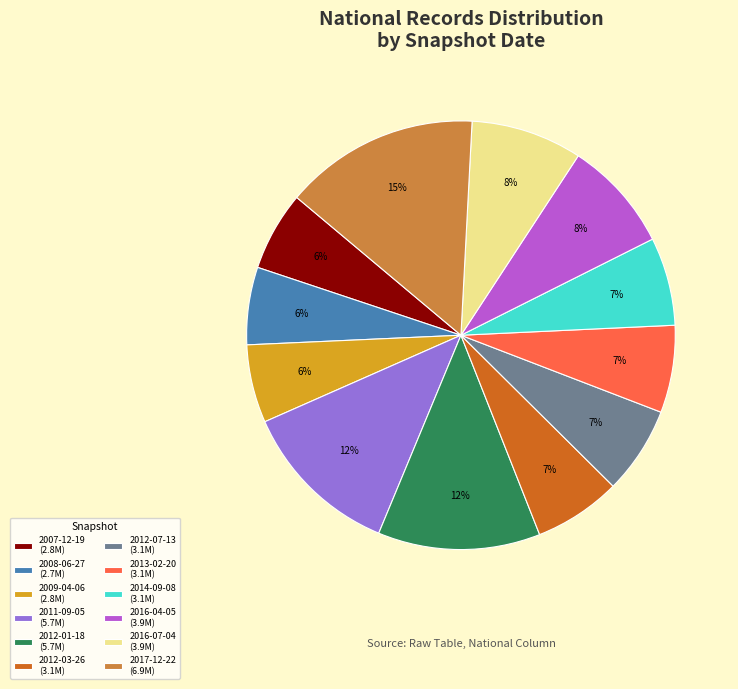

Does 2007-12-19 (2.8M) account for over 50% of the chart?

No